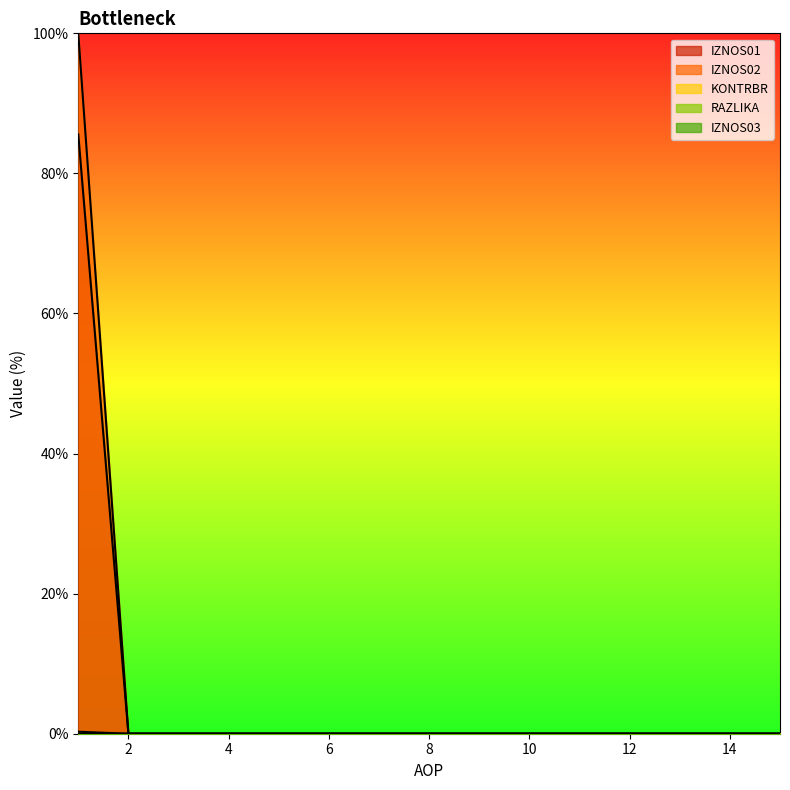

Is it true that IZNOS02 equals 42.8 at 4?

False